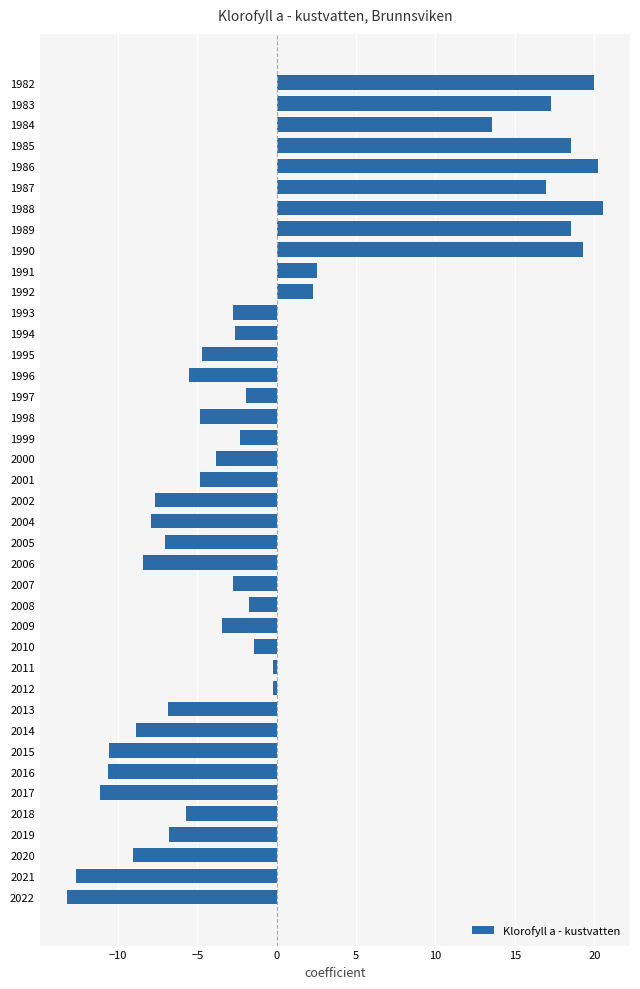

What is the maximum value shown in the chart?

20.6